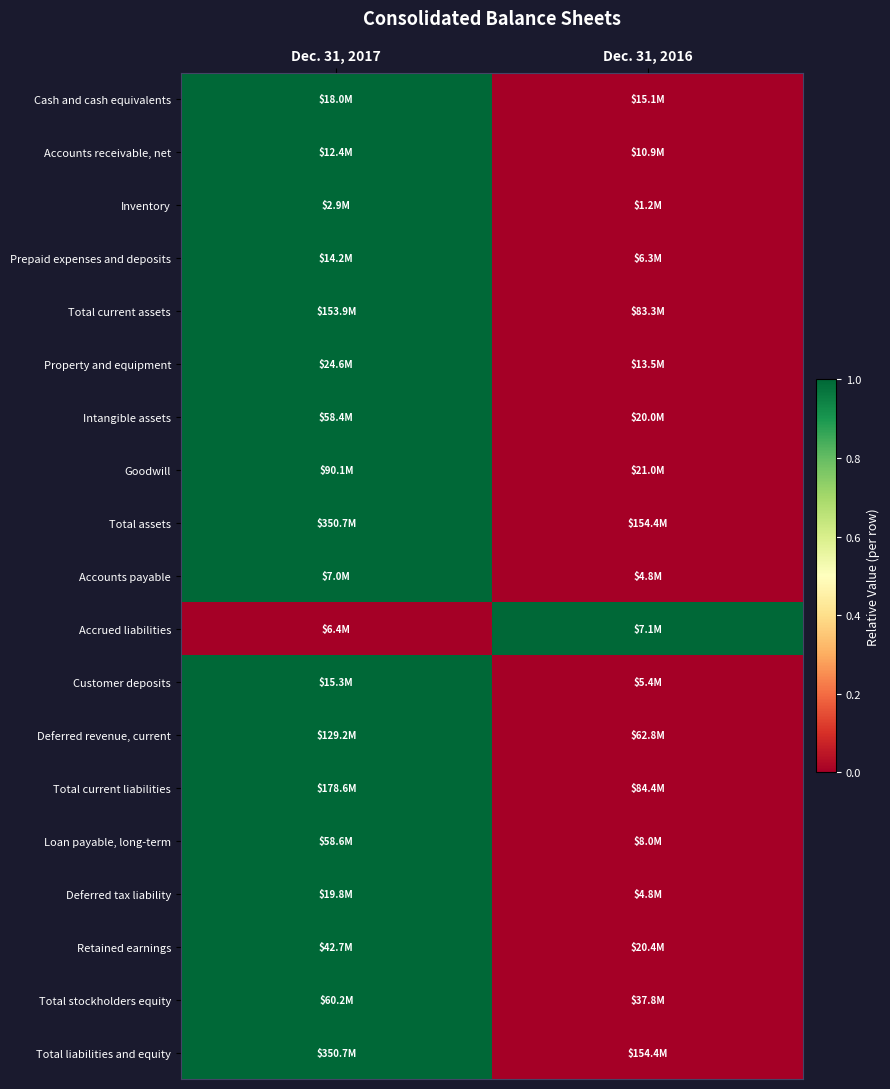

What is the total value across all series at Dec. 31, 2016?

1